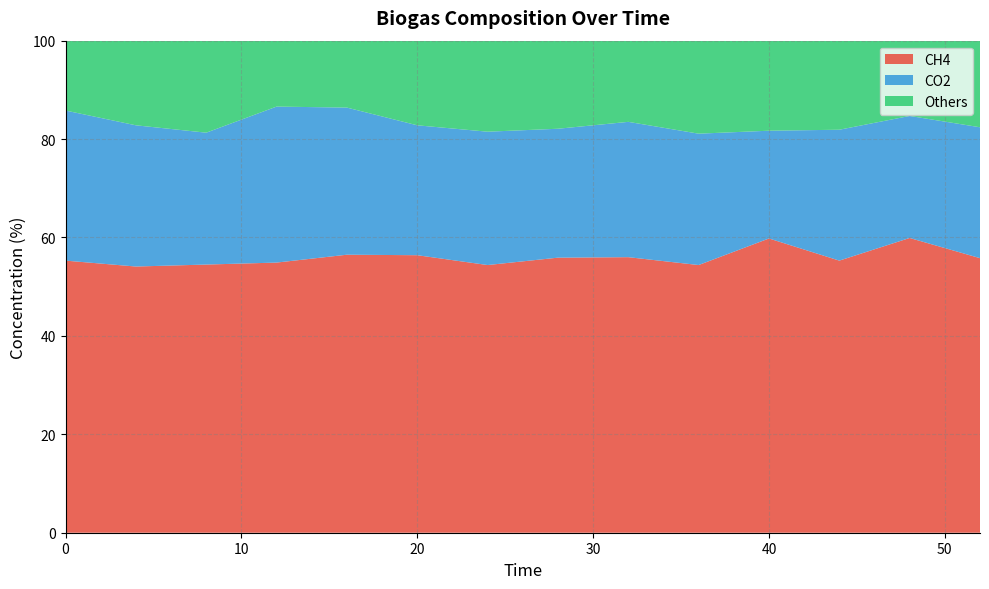

Reading right to left, list all the values displayed in this chart.

CH4: 52=55.8	48=59.9	44=55.3	40=59.8	36=54.4	32=56.0	28=55.9	24=54.4	20=56.4	16=56.5	12=54.9	8=54.5	4=54.1	0=55.3
CO2: 52=26.6	48=24.8	44=26.6	40=21.9	36=26.7	32=27.5	28=26.2	24=27.1	20=26.4	16=29.9	12=31.7	8=26.8	4=28.7	0=30.5
Others: 52=17.6	48=15.3	44=18.1	40=18.3	36=18.9	32=16.5	28=17.9	24=18.5	20=17.2	16=13.6	12=13.4	8=18.7	4=17.2	0=14.2